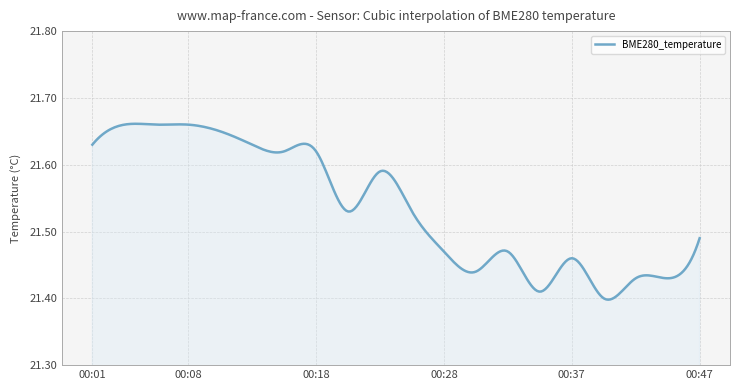

What is the difference between the maximum and second lowest values?

0.3